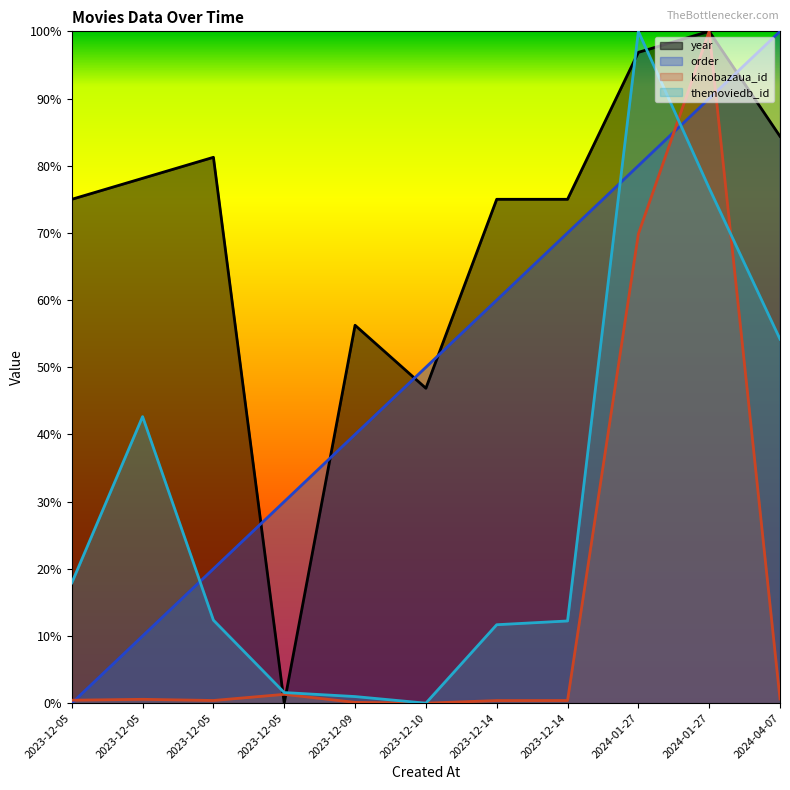

What is the maximum value shown in the chart?

1.0